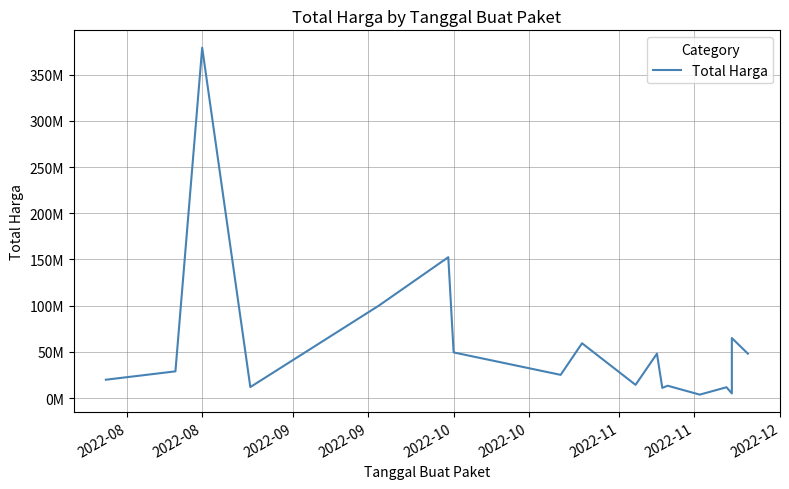

Reading left to right, transcribe all the data shown in this chart.

19950000	29000000	379075000	12000000	100000000	152477000	49478000	25200000	59375000	14400000	48140000	11100000	13442000	3825000	11800000	5093000	65000000	48140000